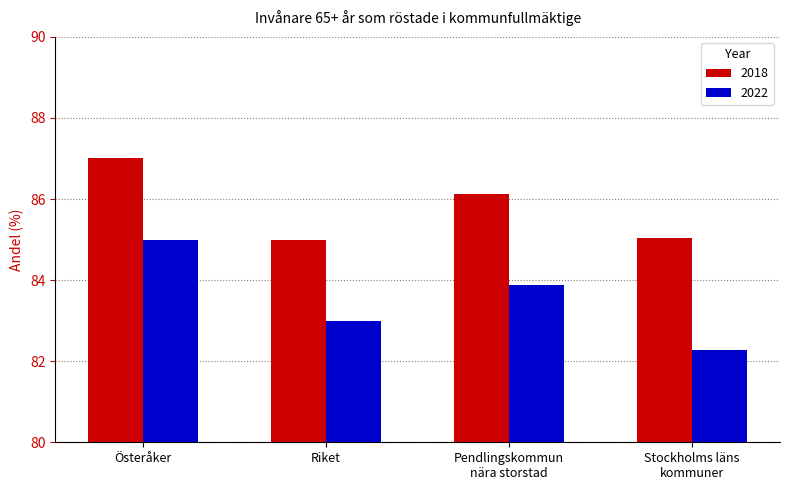

Reading left to right, list all the values displayed in this chart.

2018: 87.0	85.0	86.1	85.0
2022: 85.0	83.0	83.9	82.3